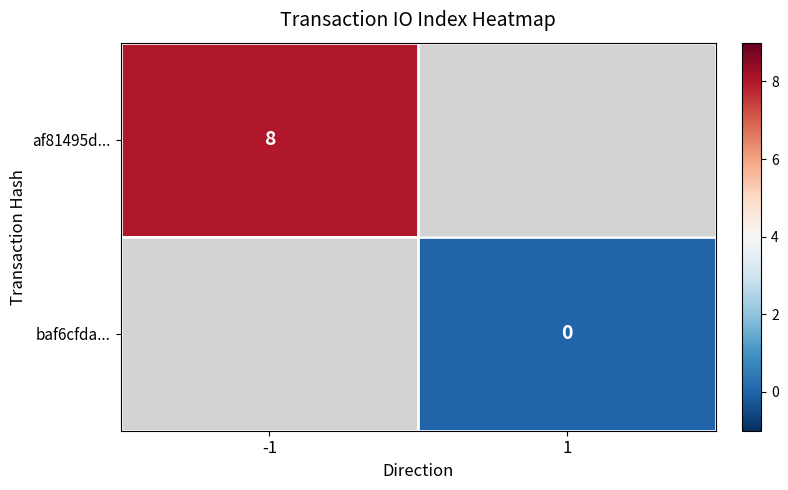

How many categories are shown in the chart?

2